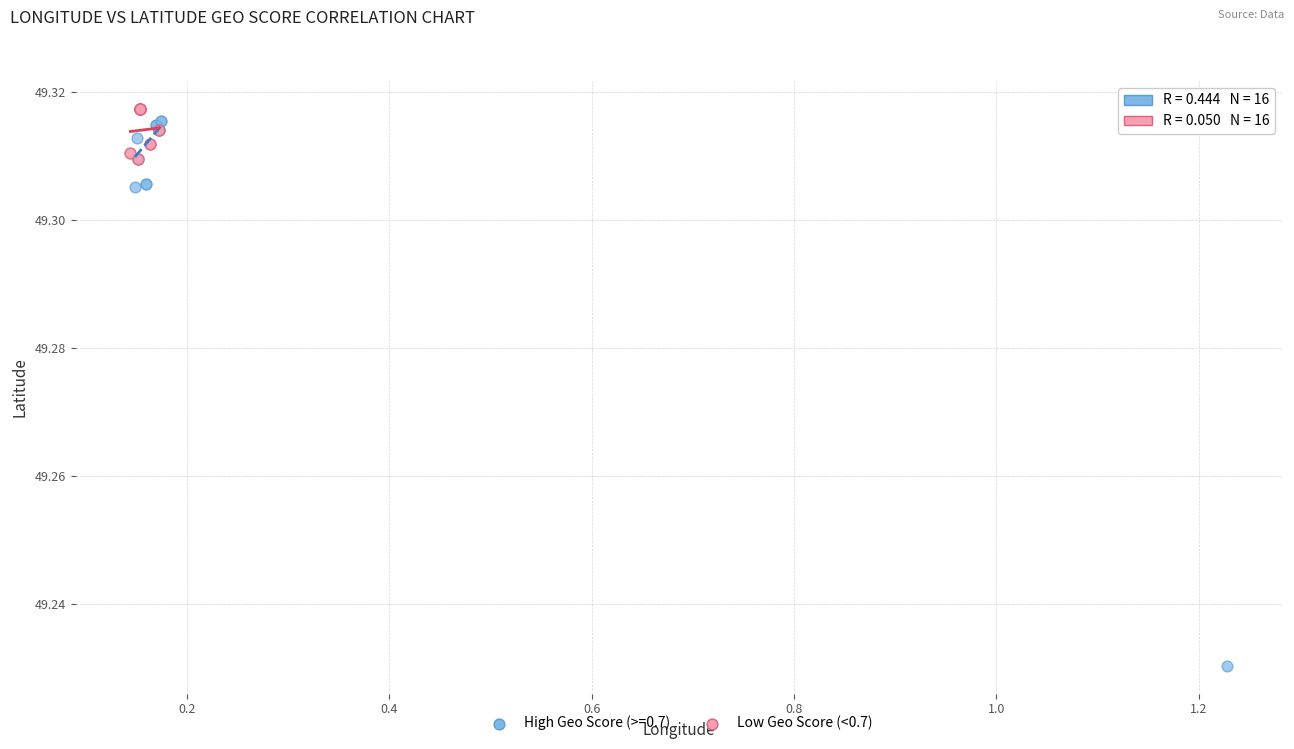

Which series contains the lowest Y value?

High Geo Score (>=0.7)